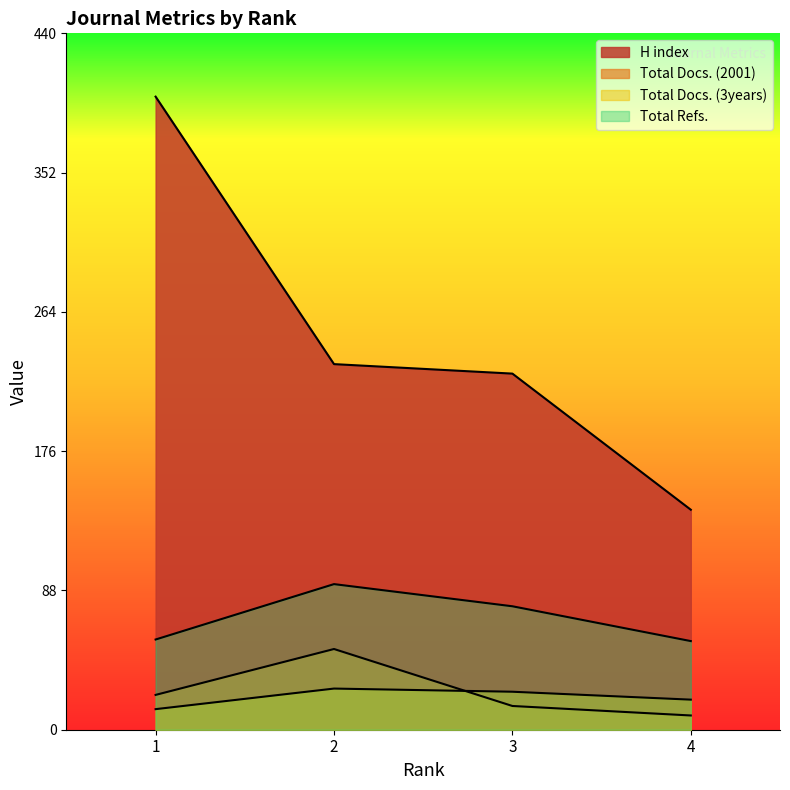

What are all the series names shown in the legend?

H index, Total Docs. (2001), Total Docs. (3years), Total Refs.